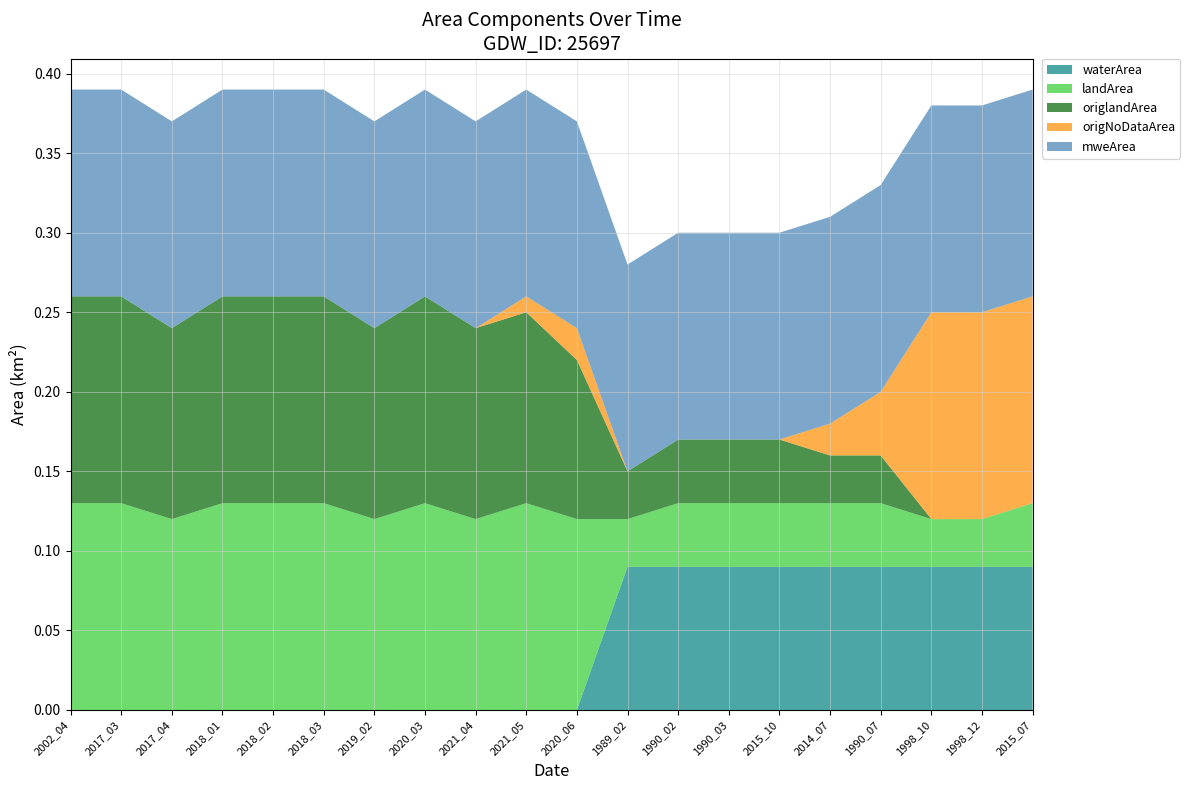

Reading left to right, list all the values displayed in this chart.

waterArea: 2002_04=0.0	2017_03=0.0	2017_04=0.0	2018_01=0.0	2018_02=0.0	2018_03=0.0	2019_02=0.0	2020_03=0.0	2021_04=0.0	2021_05=0.0	2020_06=0.0	1989_02=0.1	1990_02=0.1	1990_03=0.1	2015_10=0.1	2014_07=0.1	1990_07=0.1	1998_10=0.1	1998_12=0.1	2015_07=0.1
landArea: 2002_04=0.1	2017_03=0.1	2017_04=0.1	2018_01=0.1	2018_02=0.1	2018_03=0.1	2019_02=0.1	2020_03=0.1	2021_04=0.1	2021_05=0.1	2020_06=0.1	1989_02=0.0	1990_02=0.0	1990_03=0.0	2015_10=0.0	2014_07=0.0	1990_07=0.0	1998_10=0.0	1998_12=0.0	2015_07=0.0
origlandArea: 2002_04=0.1	2017_03=0.1	2017_04=0.1	2018_01=0.1	2018_02=0.1	2018_03=0.1	2019_02=0.1	2020_03=0.1	2021_04=0.1	2021_05=0.1	2020_06=0.1	1989_02=0.0	1990_02=0.0	1990_03=0.0	2015_10=0.0	2014_07=0.0	1990_07=0.0	1998_10=0.0	1998_12=0.0	2015_07=0.0
origNoDataArea: 2002_04=0.0	2017_03=0.0	2017_04=0.0	2018_01=0.0	2018_02=0.0	2018_03=0.0	2019_02=0.0	2020_03=0.0	2021_04=0.0	2021_05=0.0	2020_06=0.0	1989_02=0.0	1990_02=0.0	1990_03=0.0	2015_10=0.0	2014_07=0.0	1990_07=0.0	1998_10=0.1	1998_12=0.1	2015_07=0.1
mweArea: 2002_04=0.1	2017_03=0.1	2017_04=0.1	2018_01=0.1	2018_02=0.1	2018_03=0.1	2019_02=0.1	2020_03=0.1	2021_04=0.1	2021_05=0.1	2020_06=0.1	1989_02=0.1	1990_02=0.1	1990_03=0.1	2015_10=0.1	2014_07=0.1	1990_07=0.1	1998_10=0.1	1998_12=0.1	2015_07=0.1